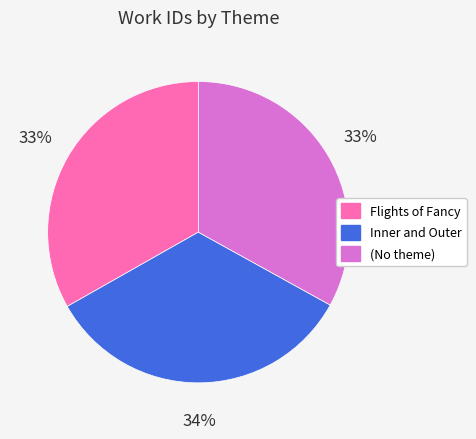

How many segments does this pie chart have?

3